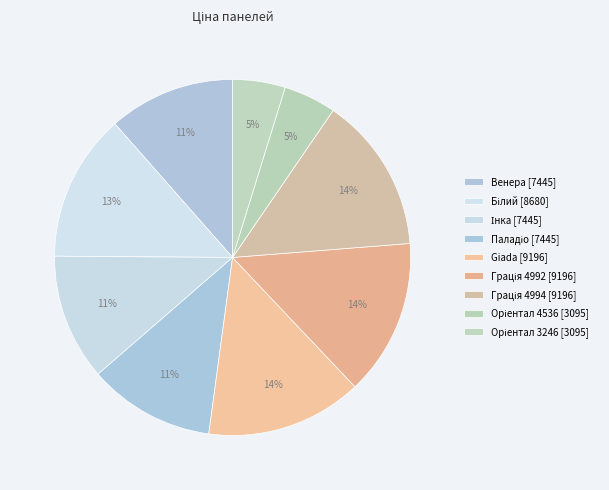

How many segments does this pie chart have?

9